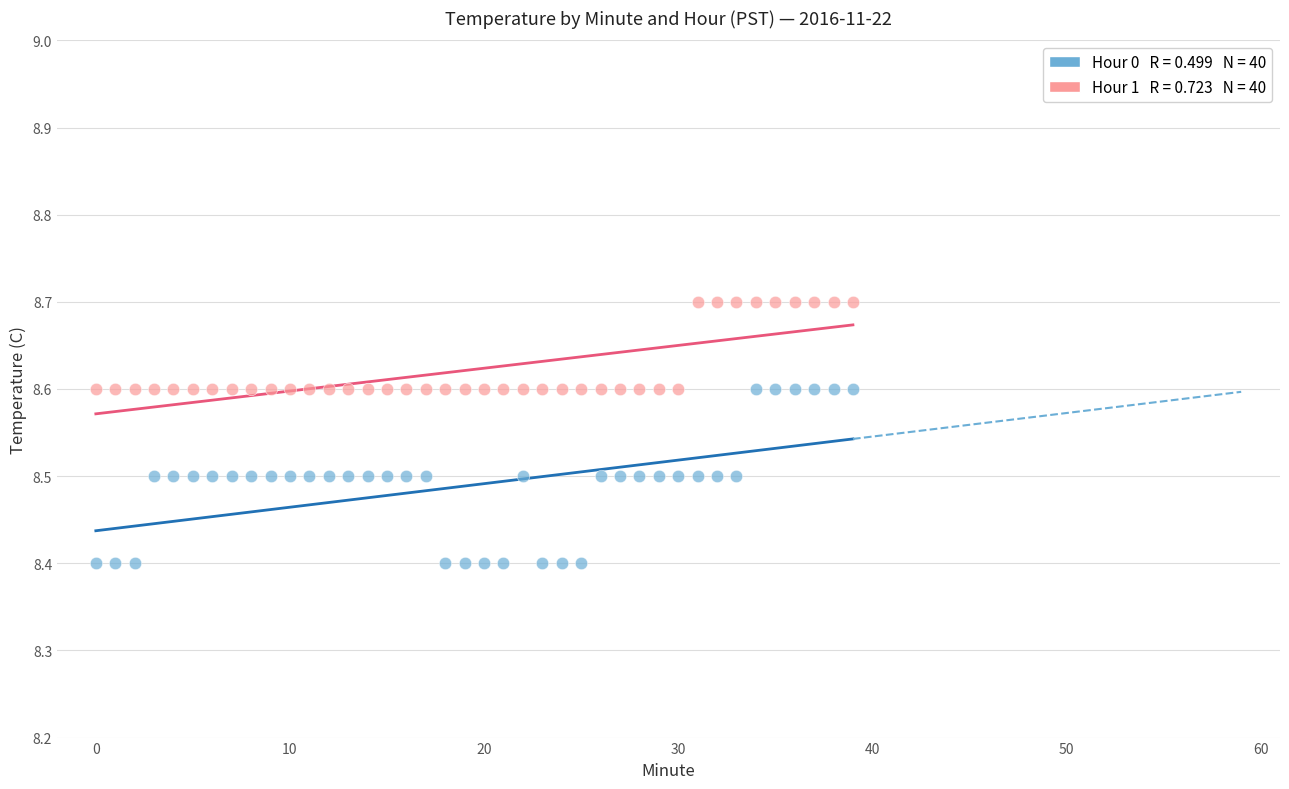

Across all data points, what is the range of Y values (max minus min)?

0.3